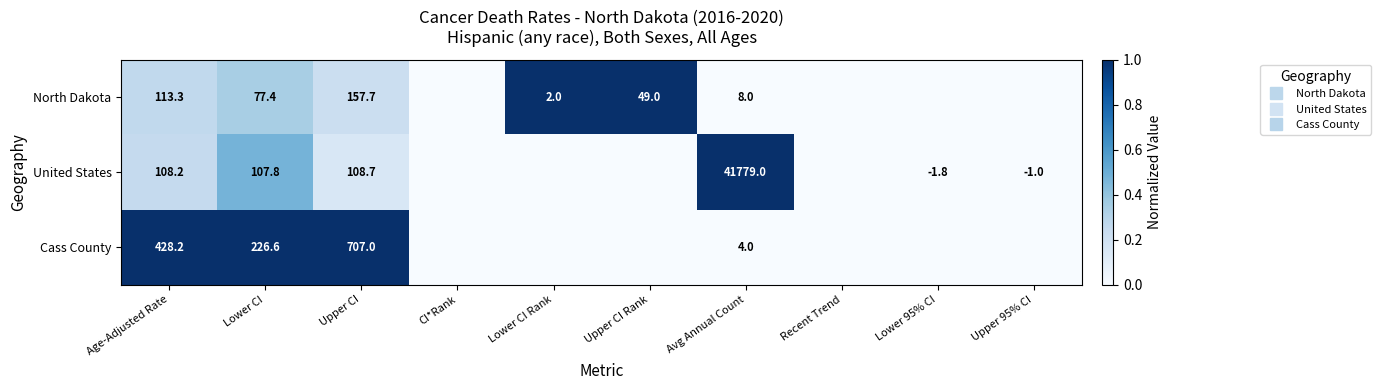

The Cass County series shows 0.0 at CI*Rank. True or false?

True